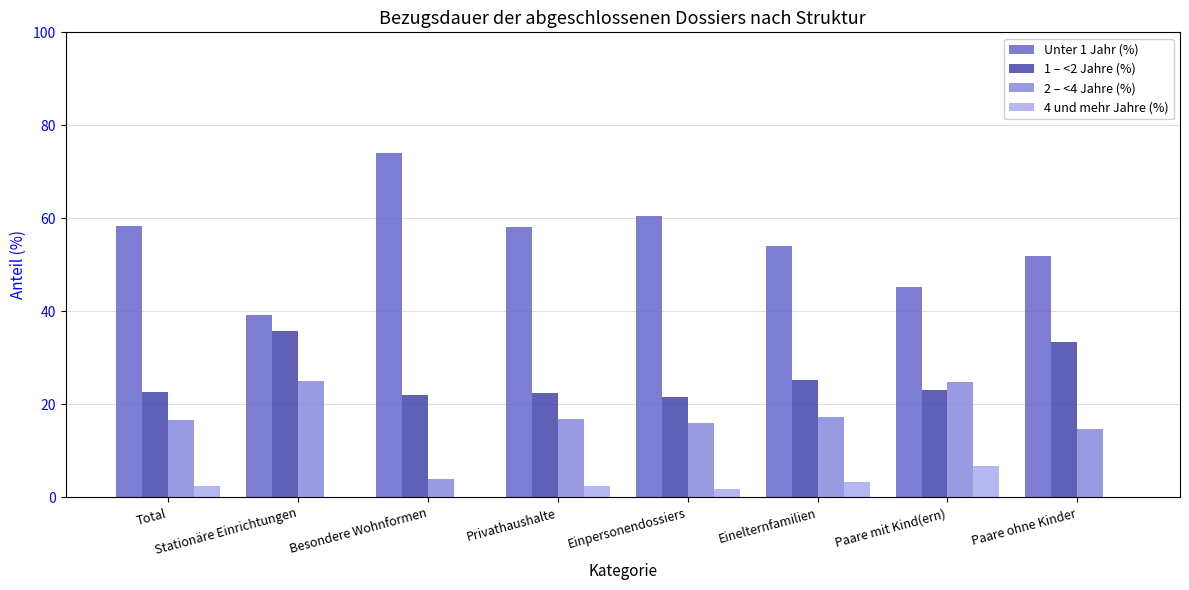

Which series has the largest range (max minus min)?

Unter 1 Jahr (%)